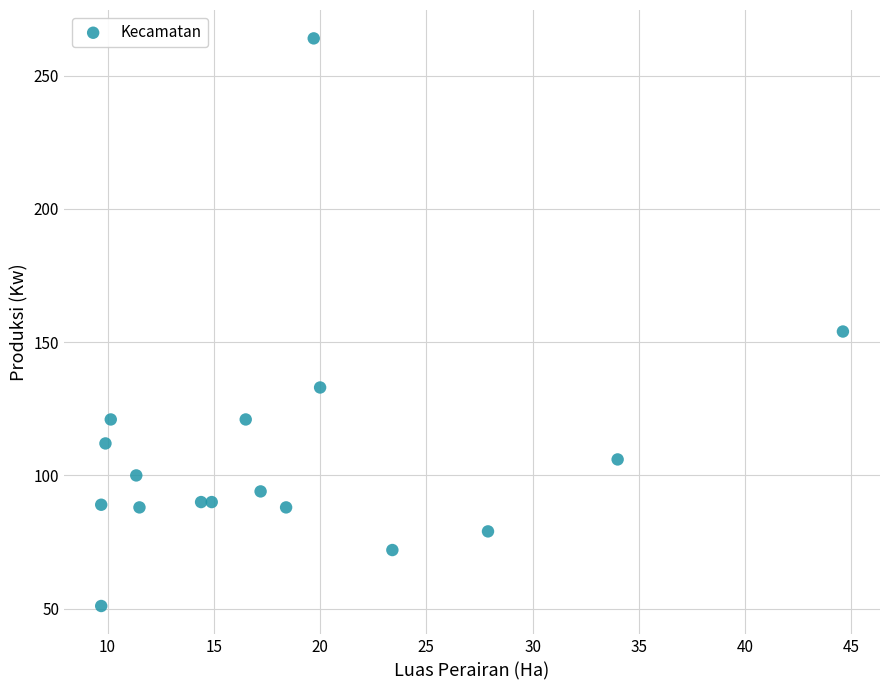

What Y value in the scatter plot is closest to 157?

154